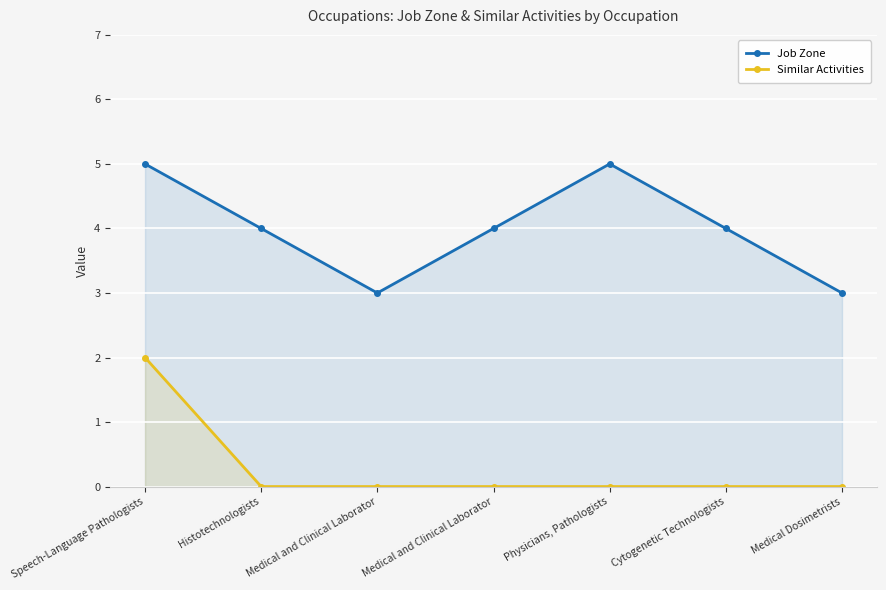

At which category does Job Zone reach its first local valley?

Medical and Clinical Laborator